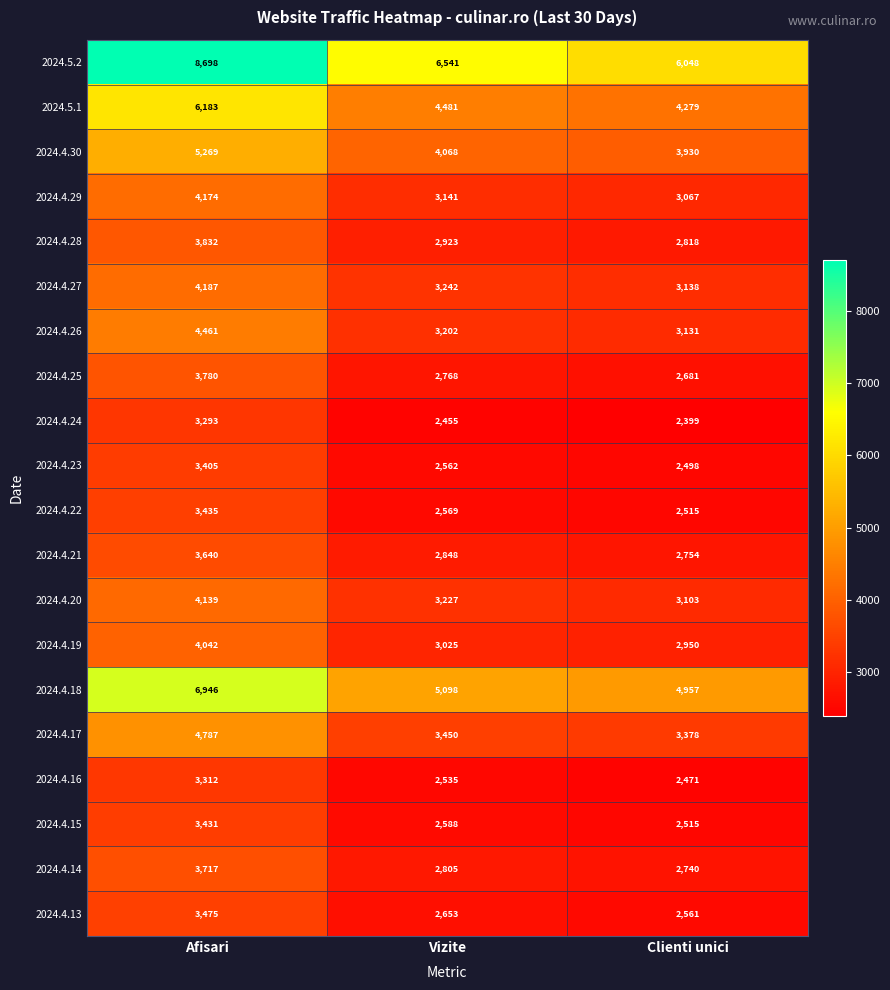

Which series has the largest range (max minus min)?

2024.5.2